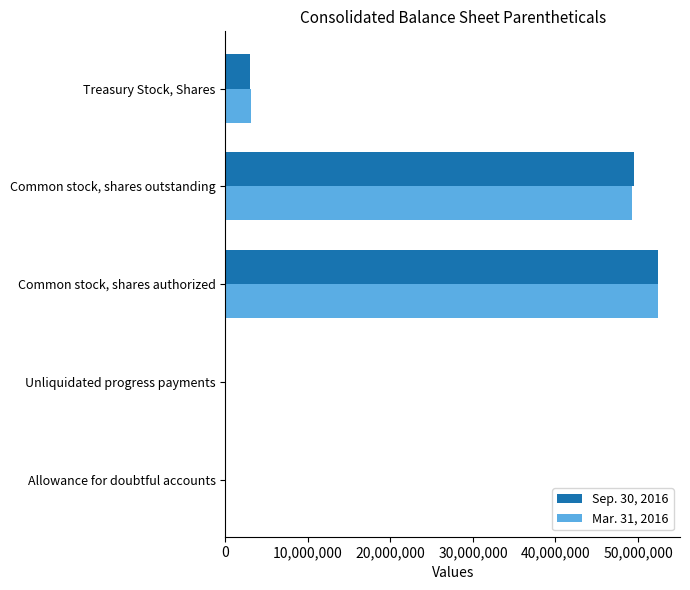

At which category is the sum across all series the highest?

Common stock, shares authorized